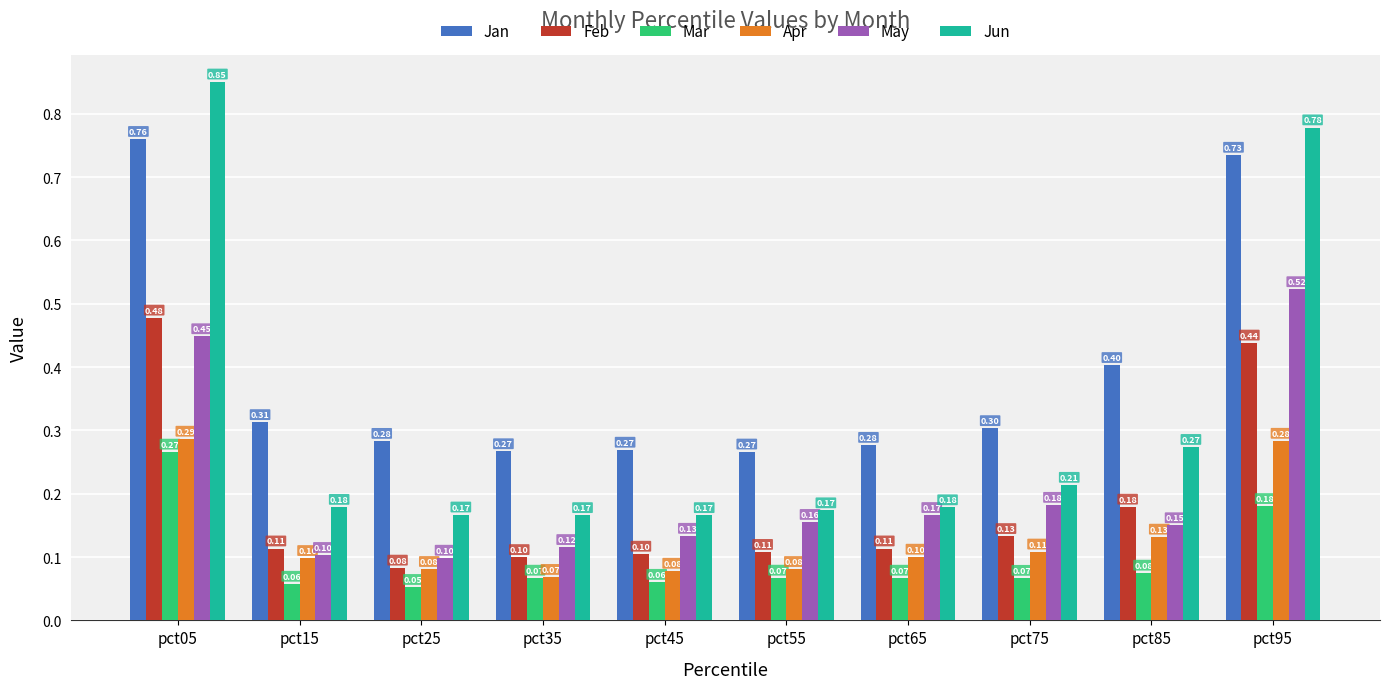

The value of Apr at pct45 is 0.1. True or false?

True